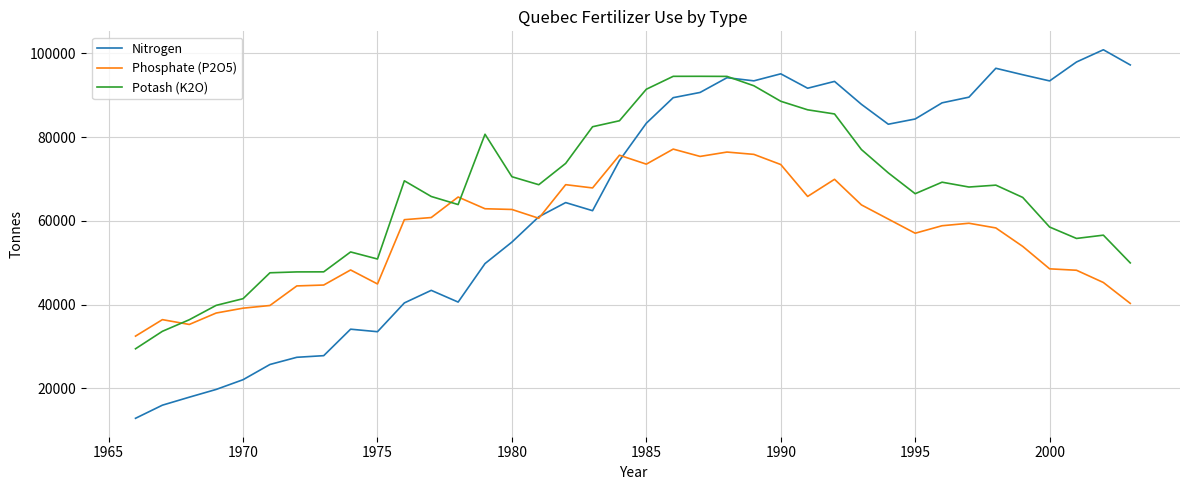

Which series has the largest range (max minus min)?

Nitrogen